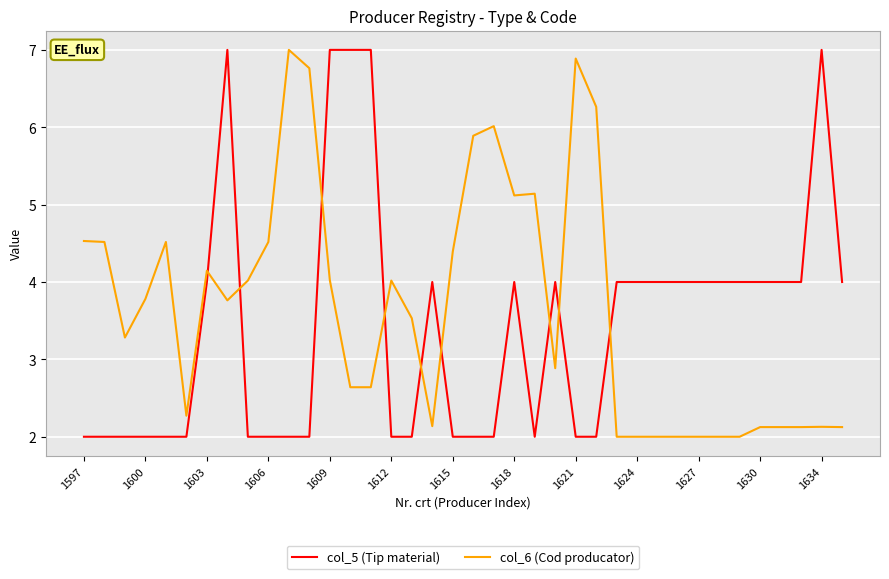

What is the sum of all col_6 (Cod producator) values?

139.3